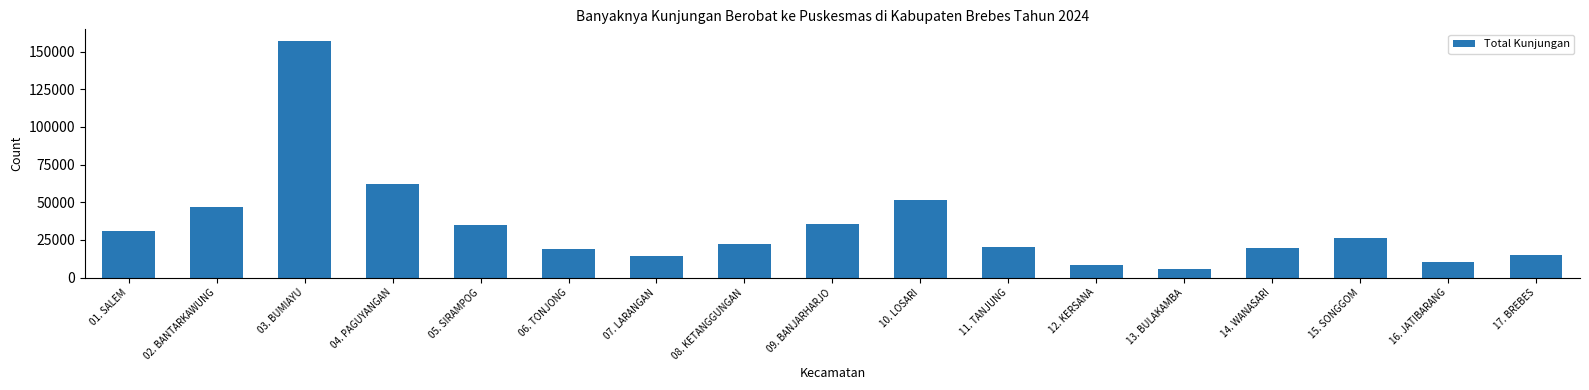

The chart shows a value of 3142 at 17. BREBES. True or false?

False